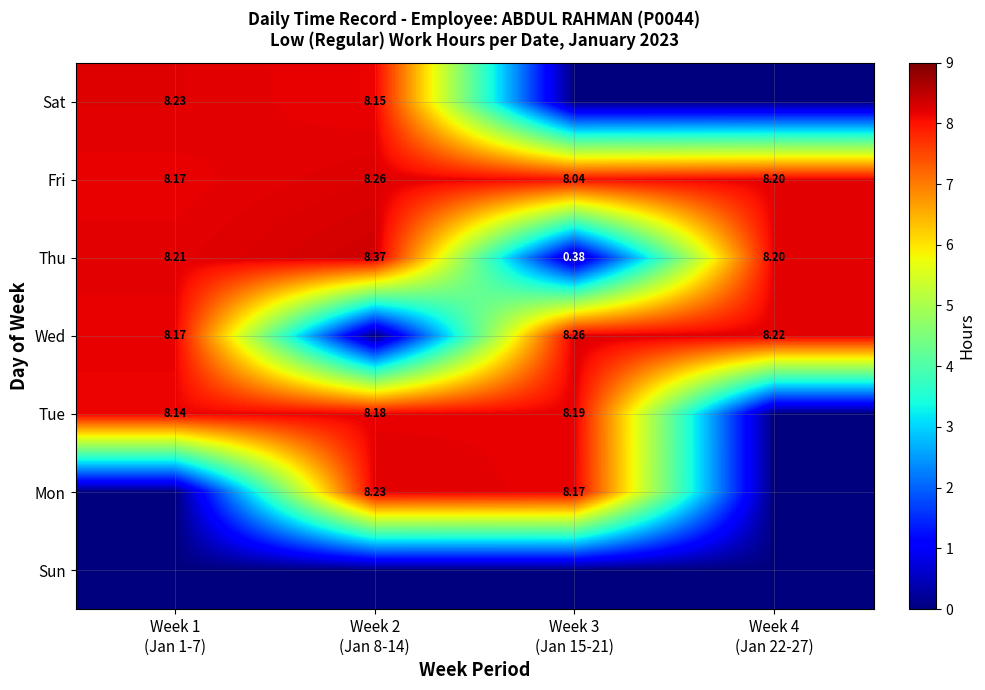

At Week 4 (Jan 22-27), list the series in order from largest to smallest.

Wed, Thu, Fri, Sun, Mon, Tue, Sat